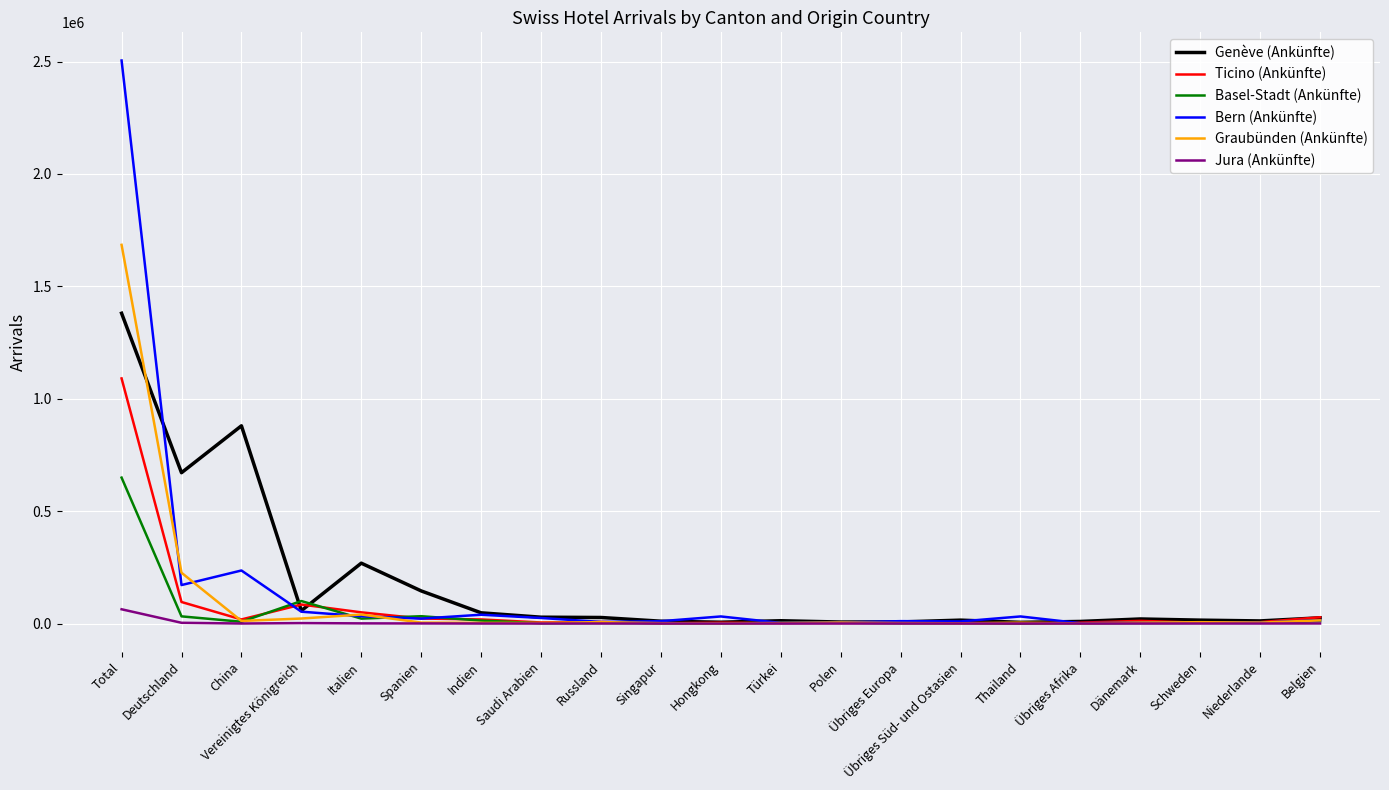

At which label is Ticino (Ankünfte) closest to 545504?

Deutschland